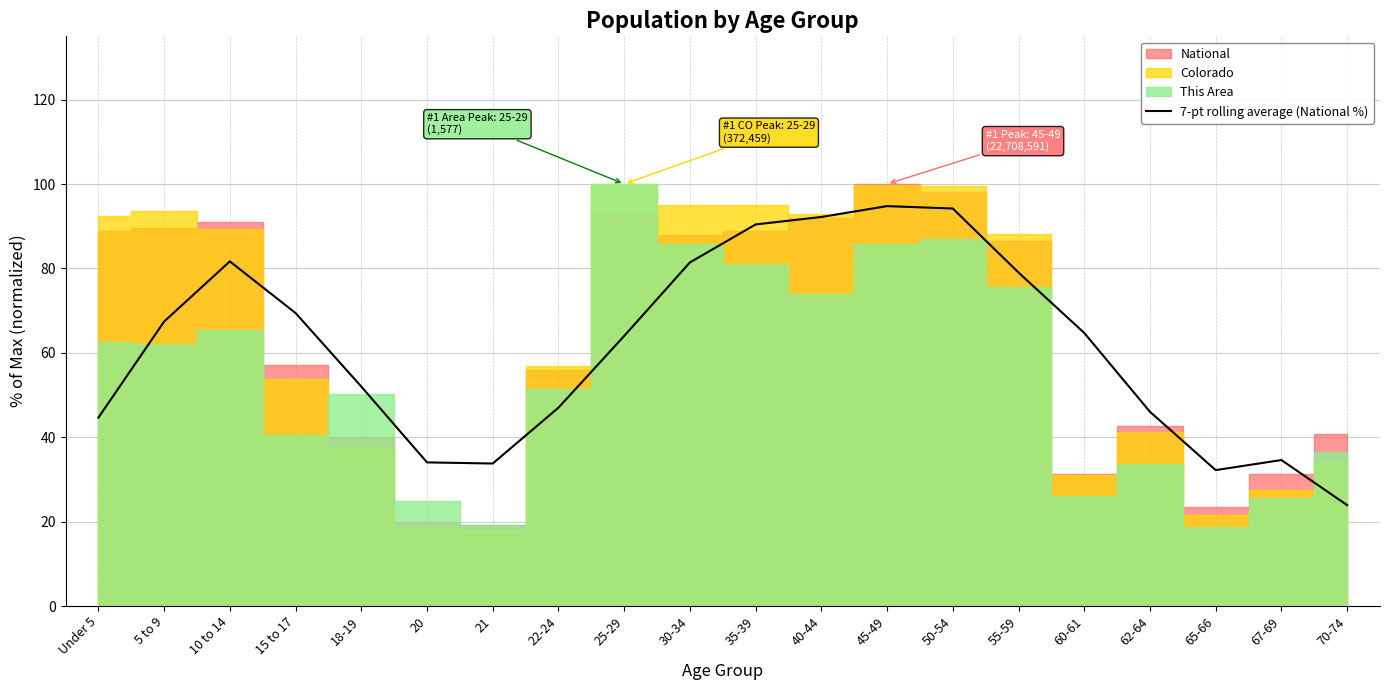

The chart shows a value of 71.7 at Under 5. True or false?

False